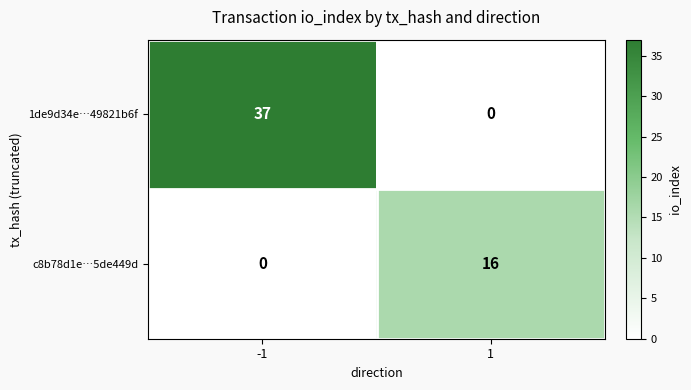

Reading left to right, transcribe all the data shown in this chart.

1de9d34e…49821b6f: 37	0
c8b78d1e…5de449d: 0	16